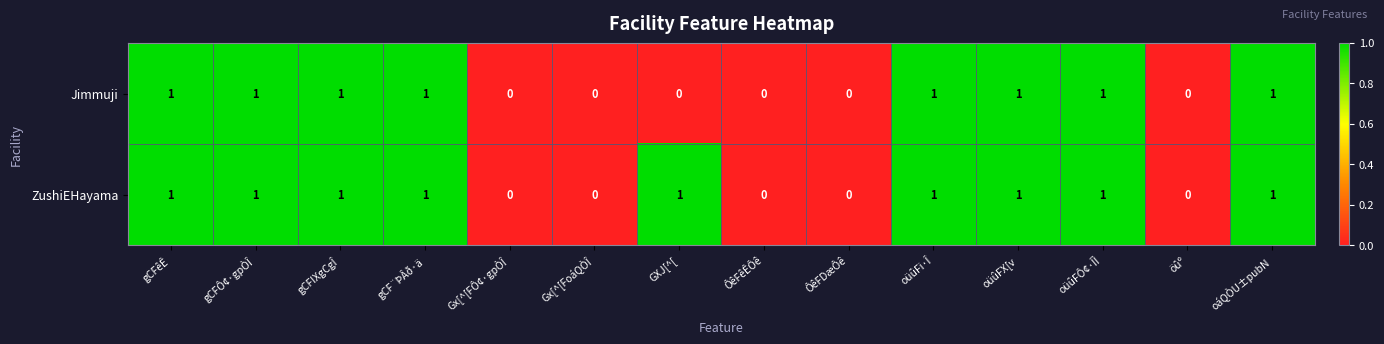

Reading left to right, transcribe all the data shown in this chart.

Jimmuji: gCFêÊ=1	gCFÔ¢·gpÒÎ=1	gCFIXgCgÎ=1	gCF¨ÞÂð·ä=1	Gx[^[FÔ¢·gpÒÎ=0	Gx[^[FoáQÒÎ=0	GXJ[^[=0	ÔêFêÊÔê=0	ÔêFDæÔê=0	oüûFi·Î=1	oüûFX[v=1	oüûFÔ¢·ÎÌ=1	öûº=0	oáQÒU±pubN=1
ZushiEHayama: gCFêÊ=1	gCFÔ¢·gpÒÎ=1	gCFIXgCgÎ=1	gCF¨ÞÂð·ä=1	Gx[^[FÔ¢·gpÒÎ=0	Gx[^[FoáQÒÎ=0	GXJ[^[=1	ÔêFêÊÔê=0	ÔêFDæÔê=0	oüûFi·Î=1	oüûFX[v=1	oüûFÔ¢·ÎÌ=1	öûº=0	oáQÒU±pubN=1